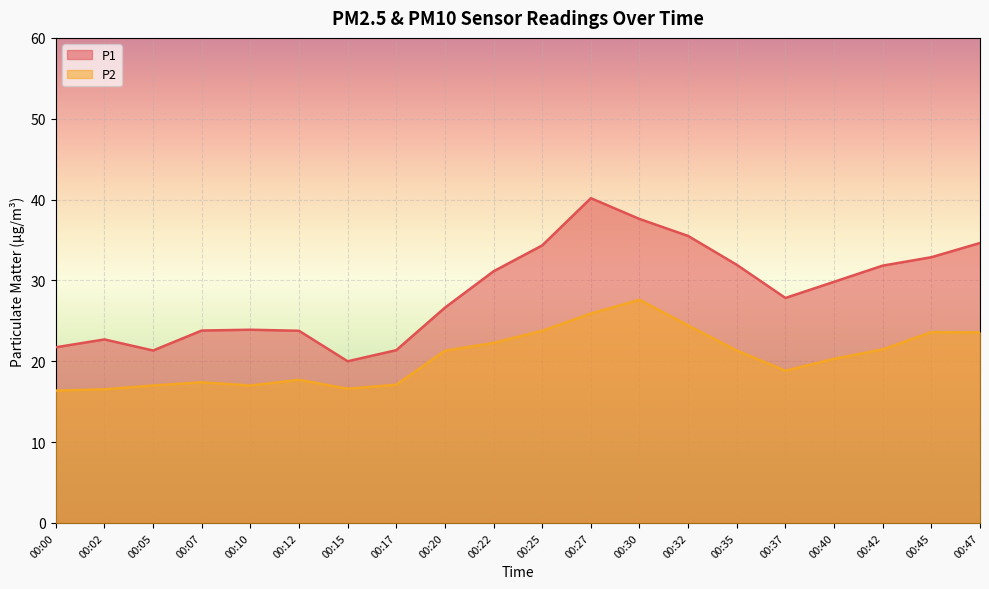

How many lines are shown in the chart?

2